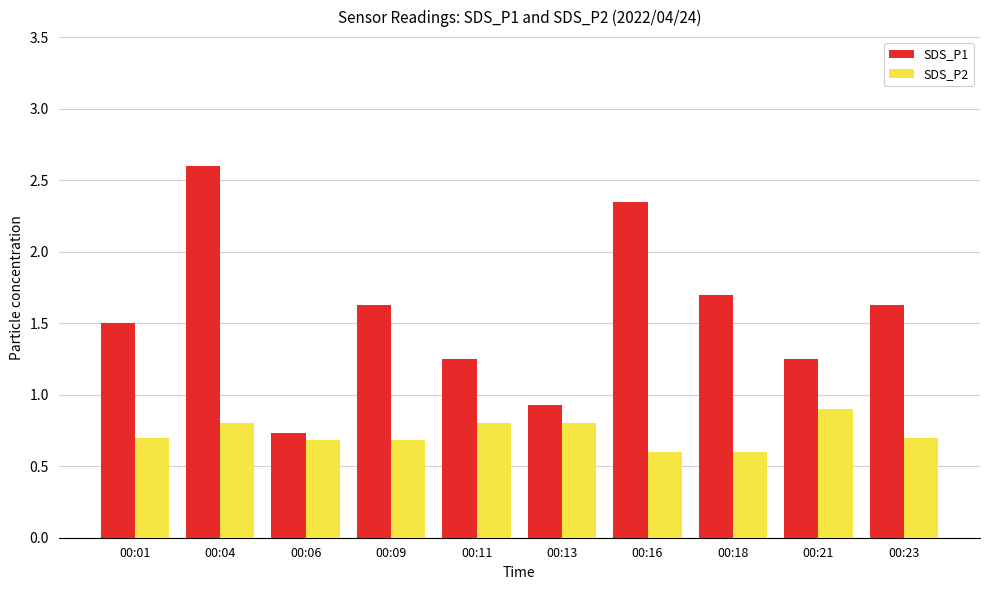

Rank the series at 00:09 from highest to lowest value.

SDS_P1, SDS_P2